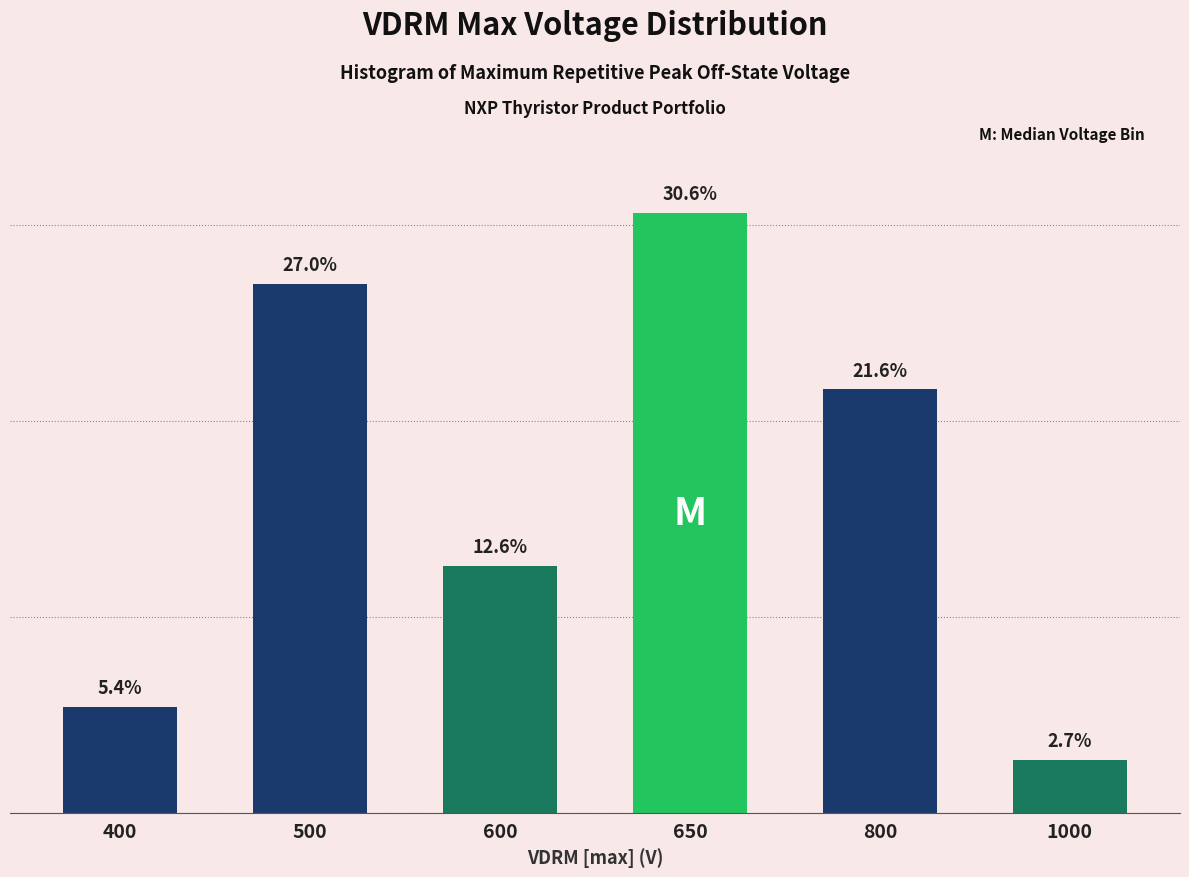

Rank the categories by value from lowest to highest.

1000, 400, 600, 800, 500, 650